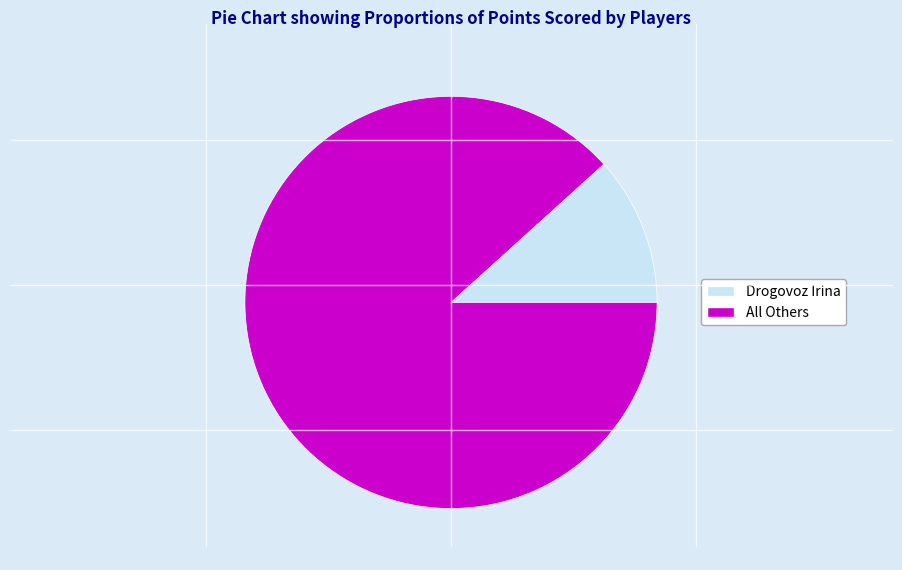

True or false: Drogovoz Irina accounts for 19% of the total.

False